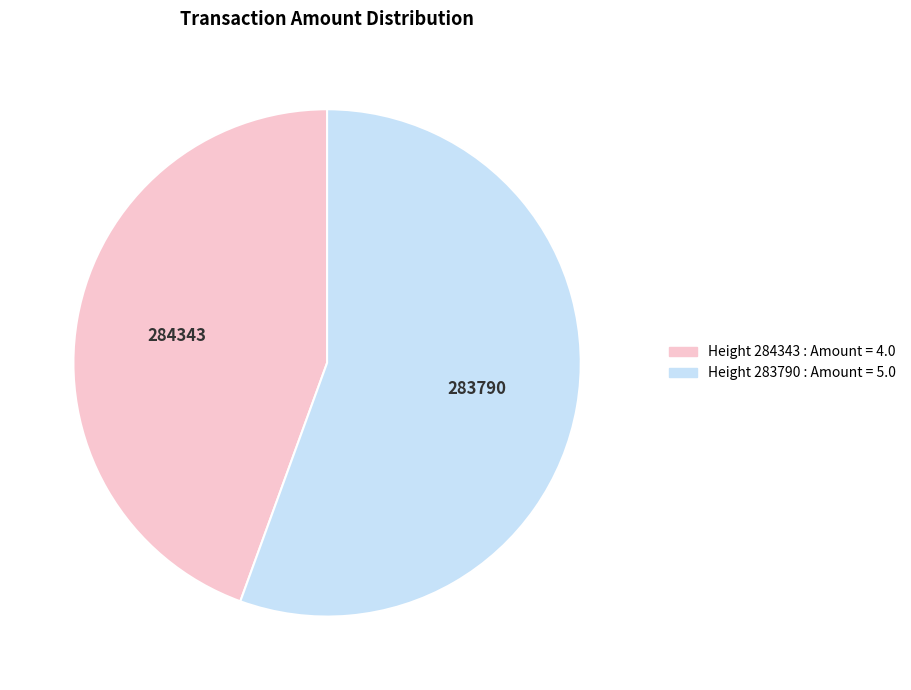

Is there any slice that represents more than half of the pie?

Yes